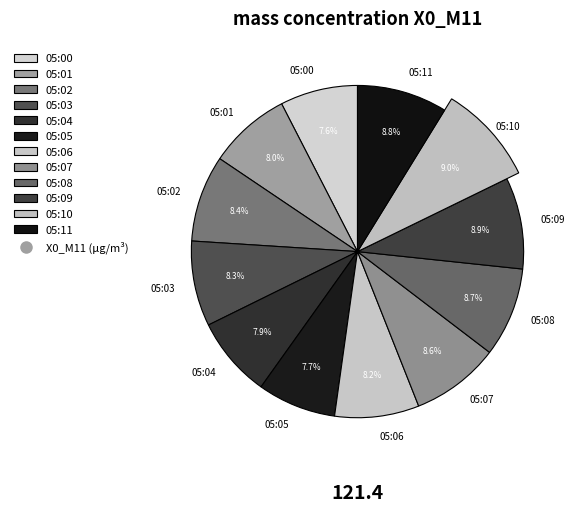

True or false: 05:01 accounts for 8% of the total.

True